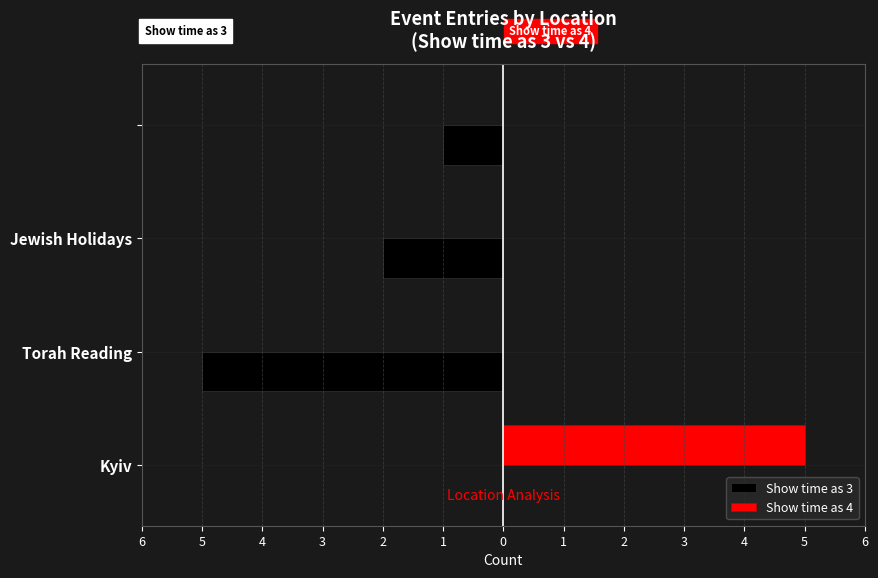

What is the greatest value displayed?

5